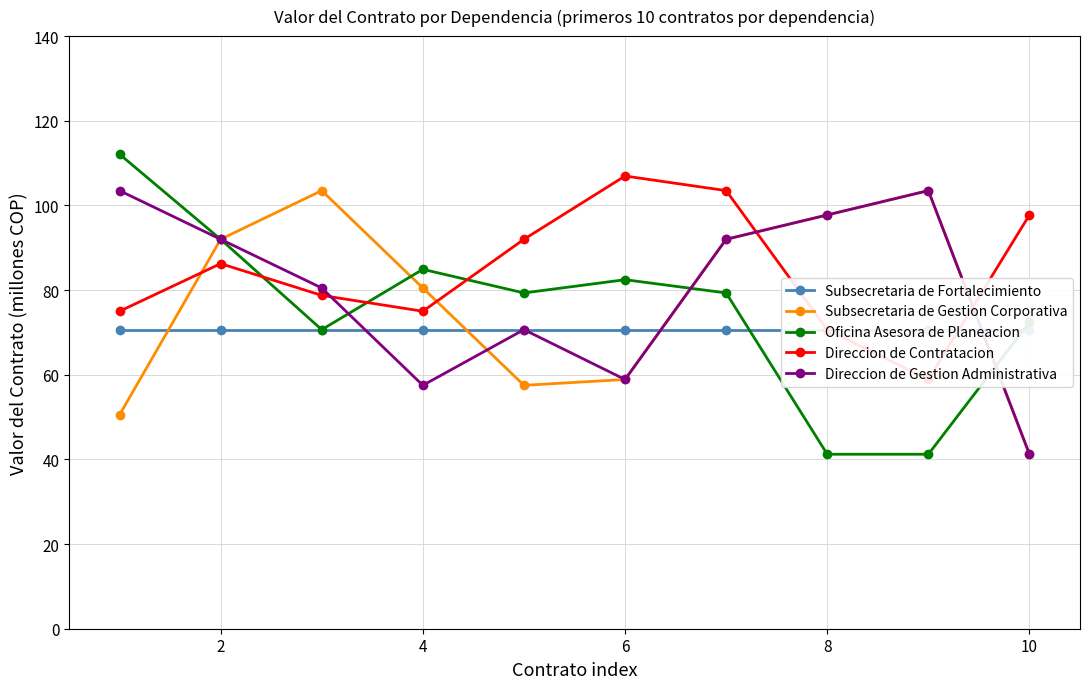

List the series in order of their peak value, highest first.

Oficina Asesora de Planeacion, Direccion de Contratacion, Subsecretaria de Gestion Corporativa, Direccion de Gestion Administrativa, Subsecretaria de Fortalecimiento